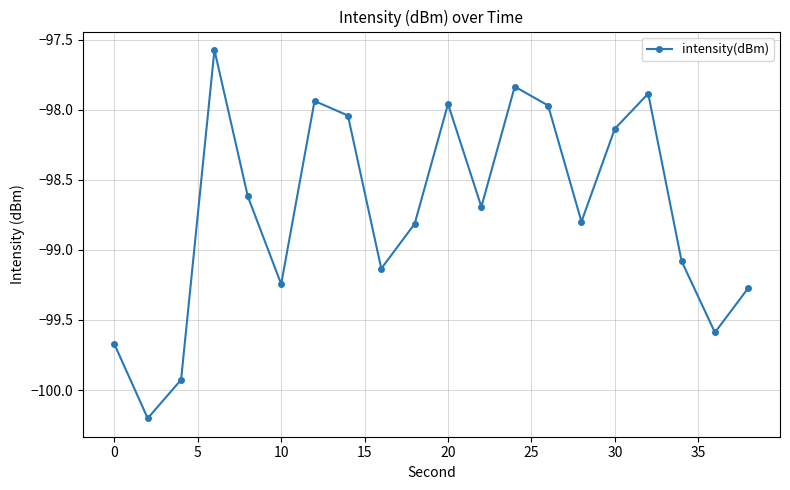

What is the greatest value displayed?

-97.6